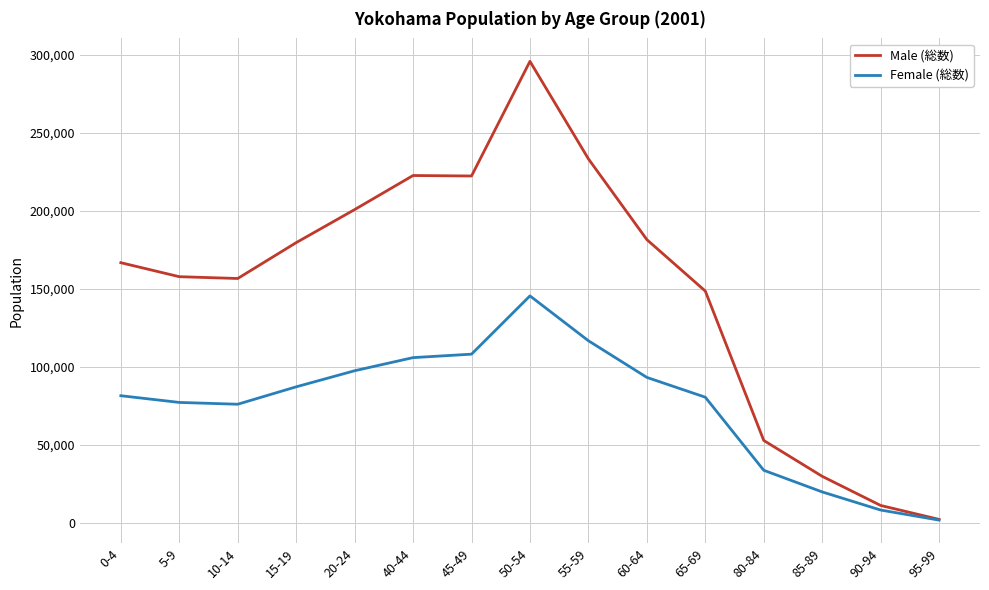

At which label does Male (総数) reach its peak?

50-54